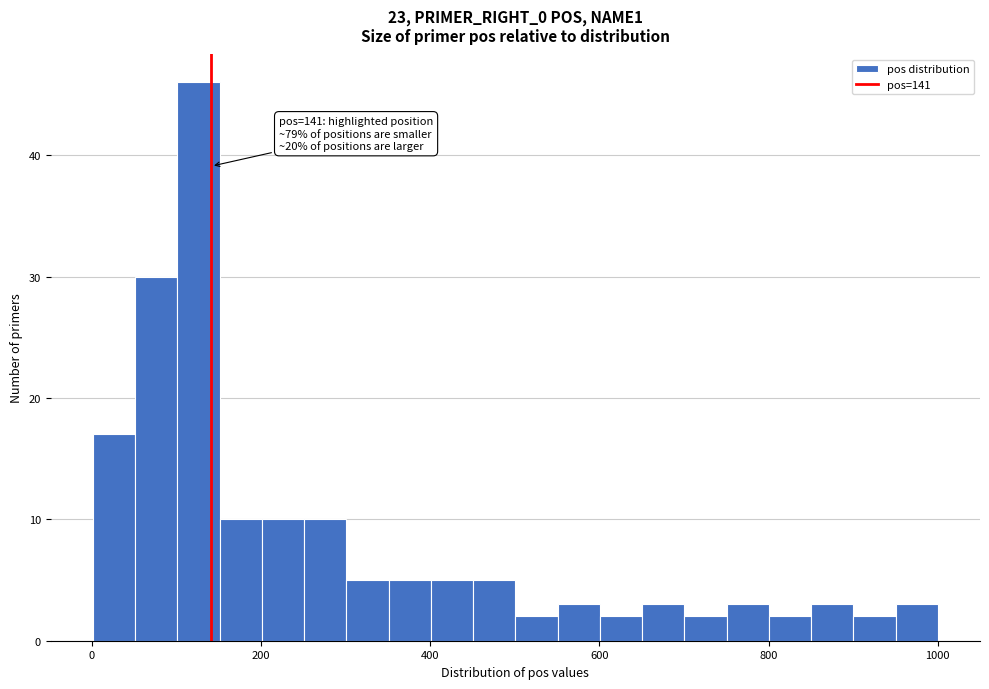

Around what value on the x-axis is the tallest bar? Give the approximate position of its centre, as read against the axis.

120